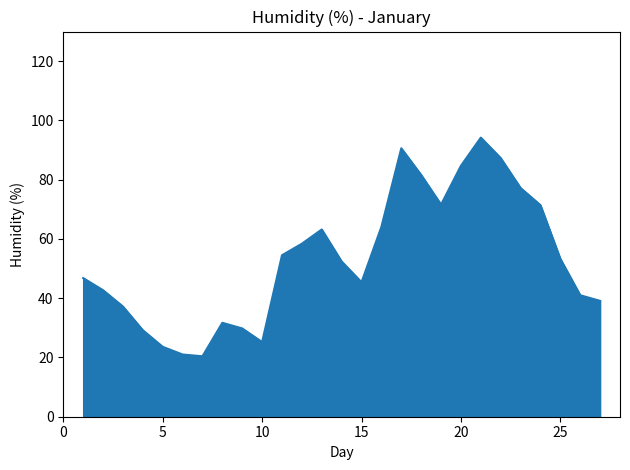

What is the smallest value displayed?

20.4